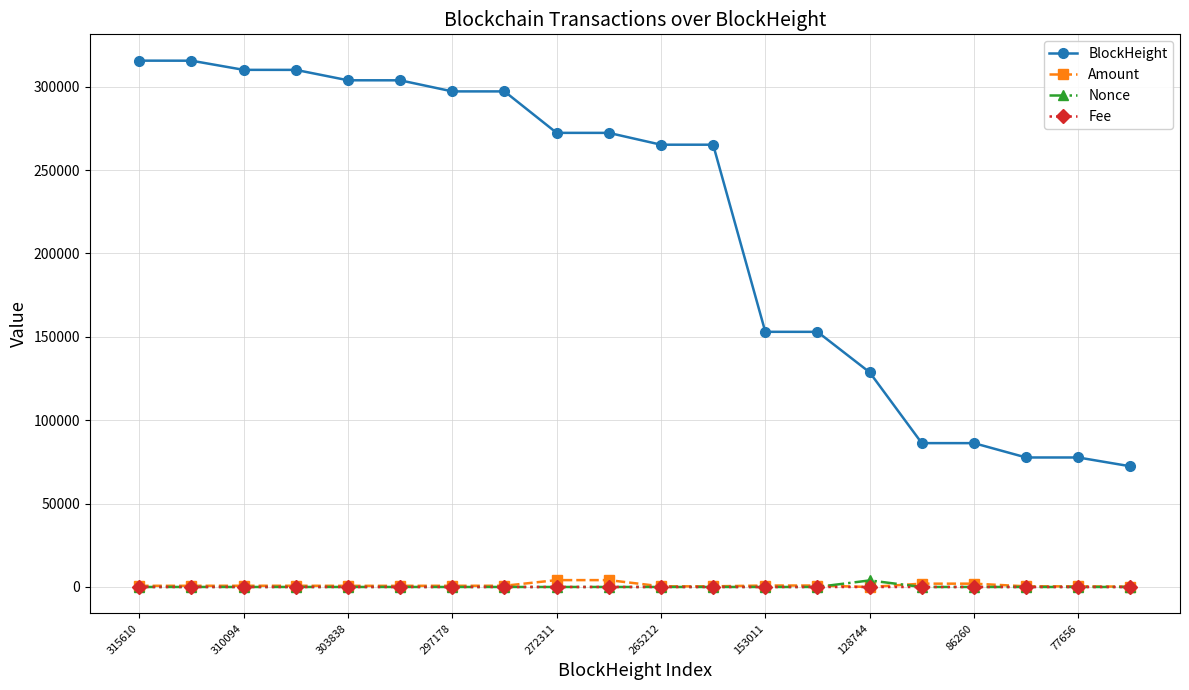

Which series has the largest total across all categories?

BlockHeight